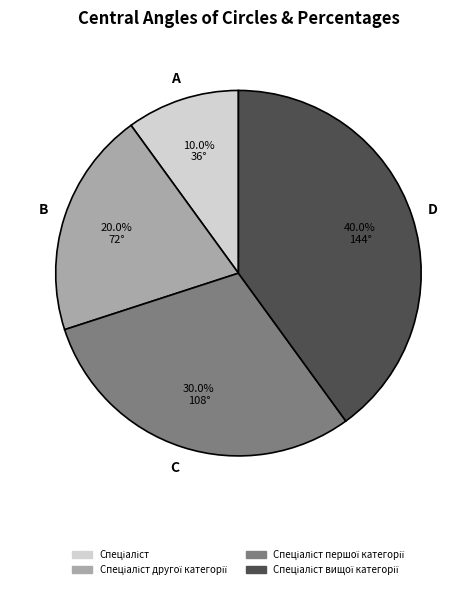

Is there a majority slice in this chart?

No